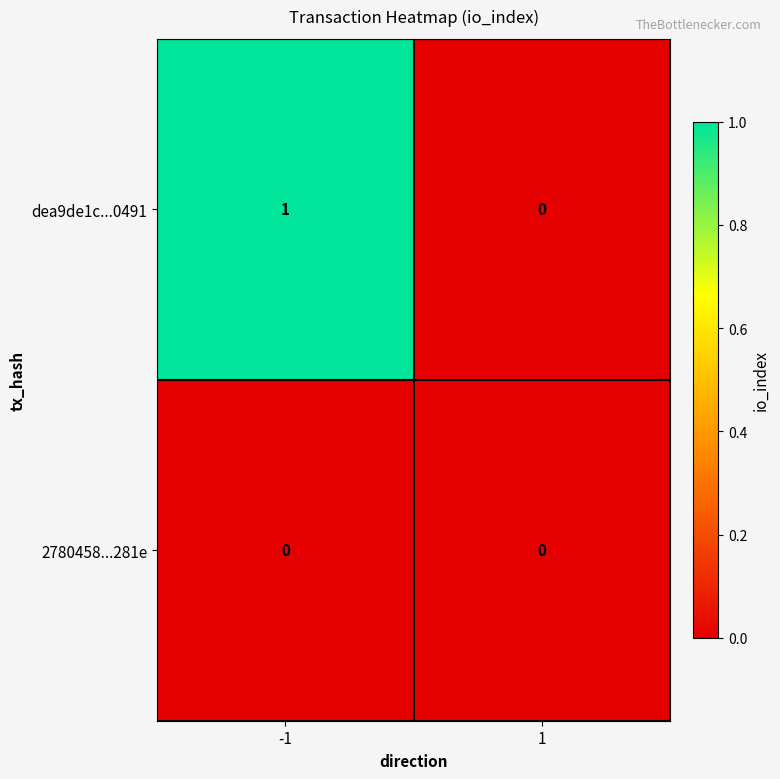

Reading right to left, extract all data points from this chart.

dea9de1c...0491: 0	1
2780458...281e: 0	0